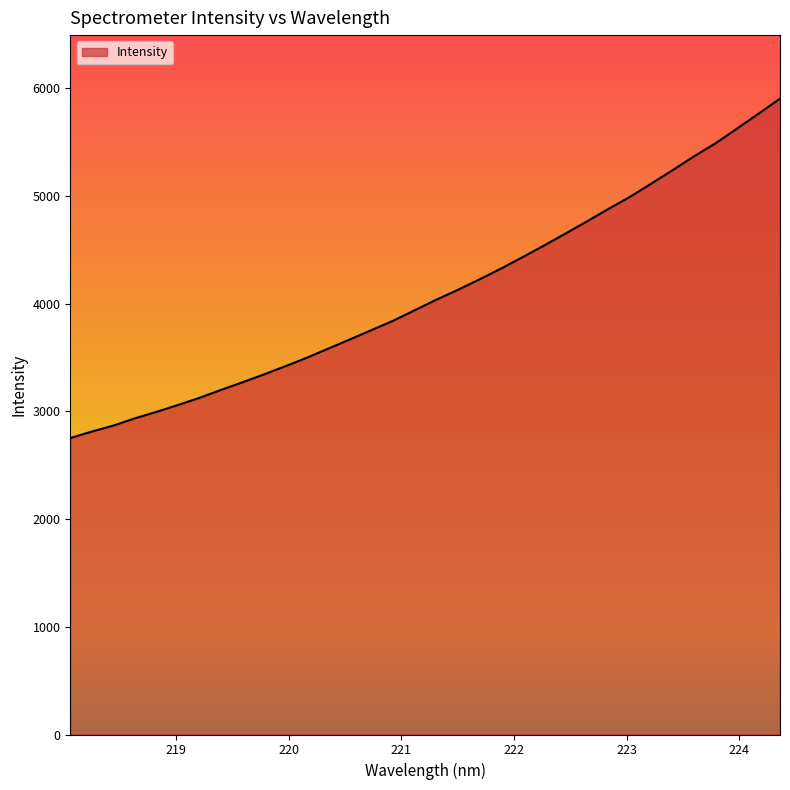

What is the minimum value shown in the chart?

2752.2